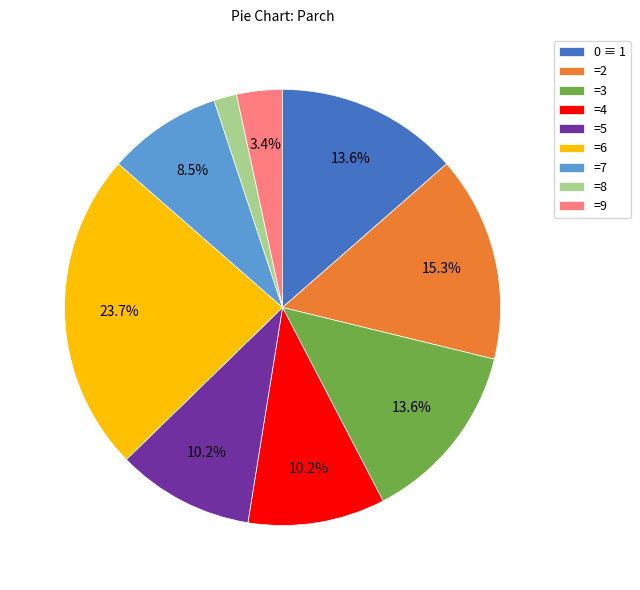

Which category has the smallest portion of the pie?

=8